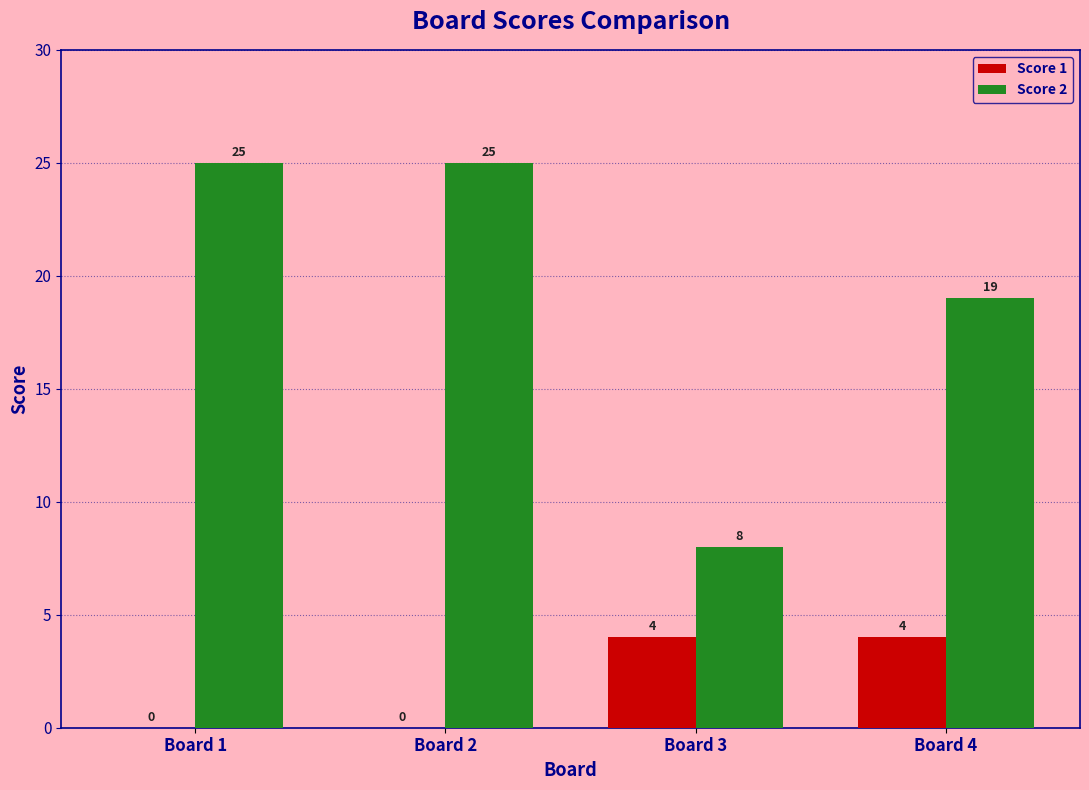

Which series has the largest total across all categories?

Score 2